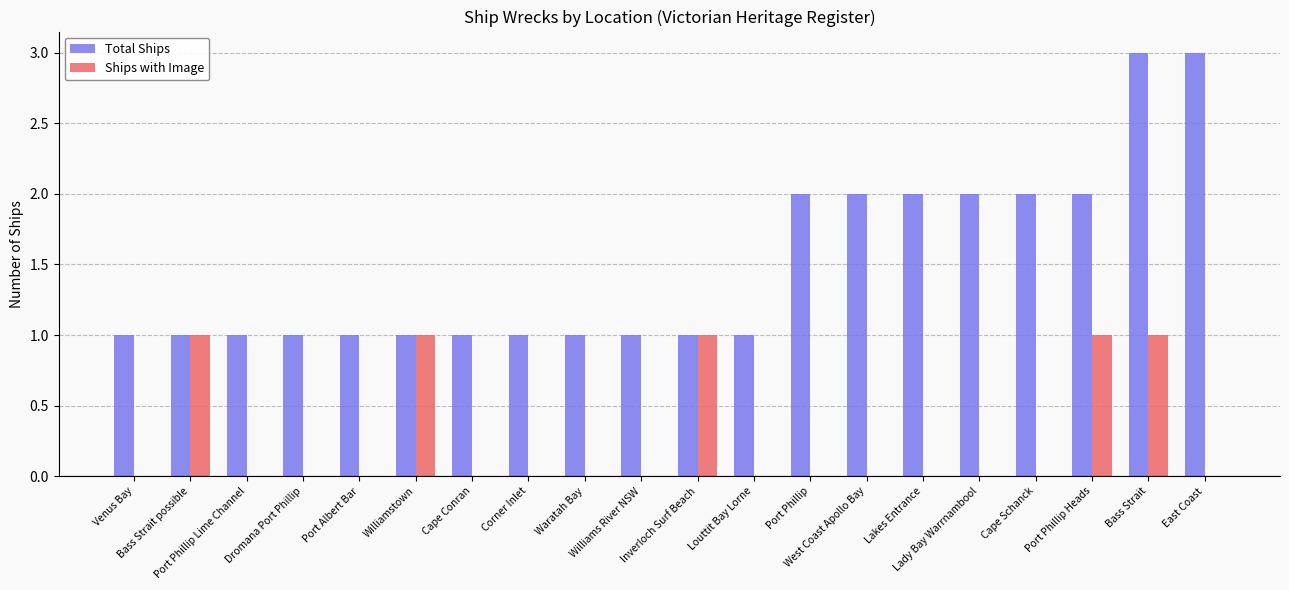

How many groups of bars are there?

20